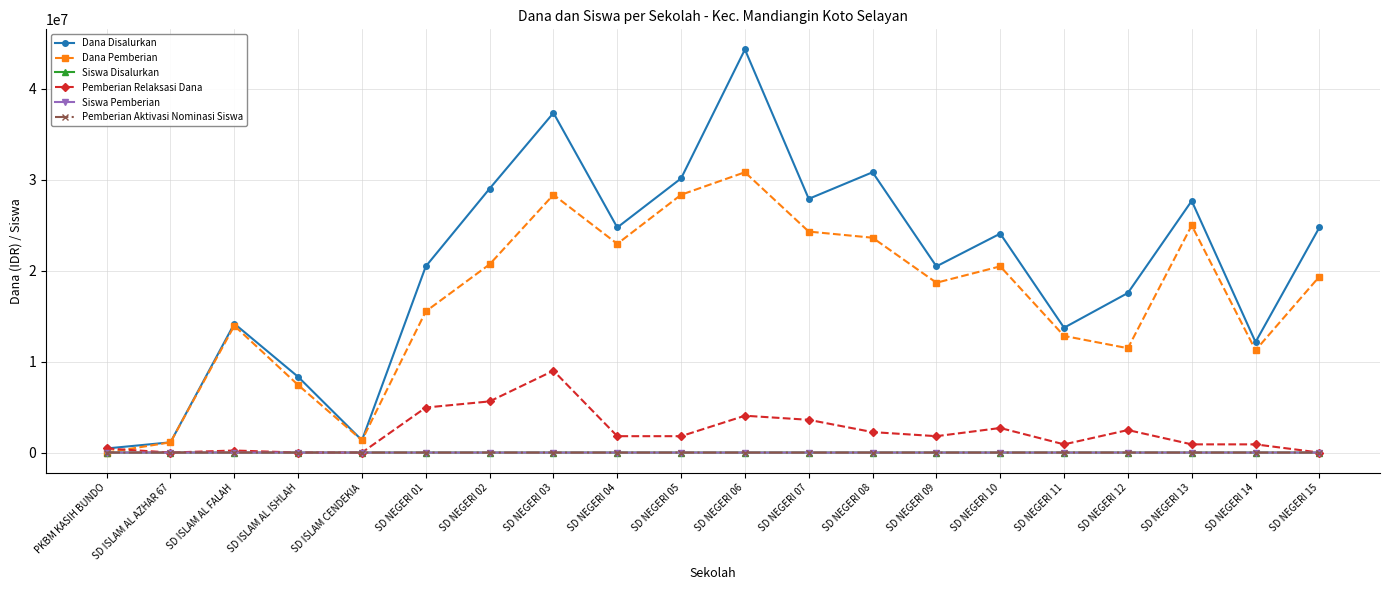

Which series has the largest total across all categories?

Dana Disalurkan